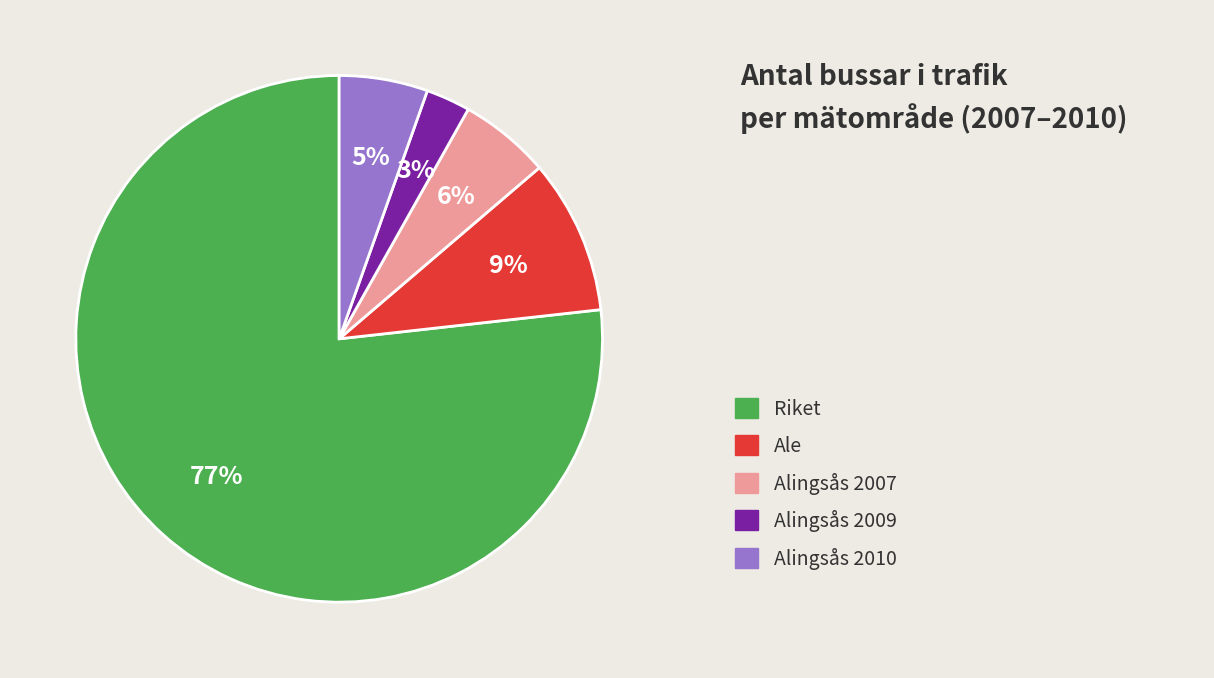

How many segments does this pie chart have?

5